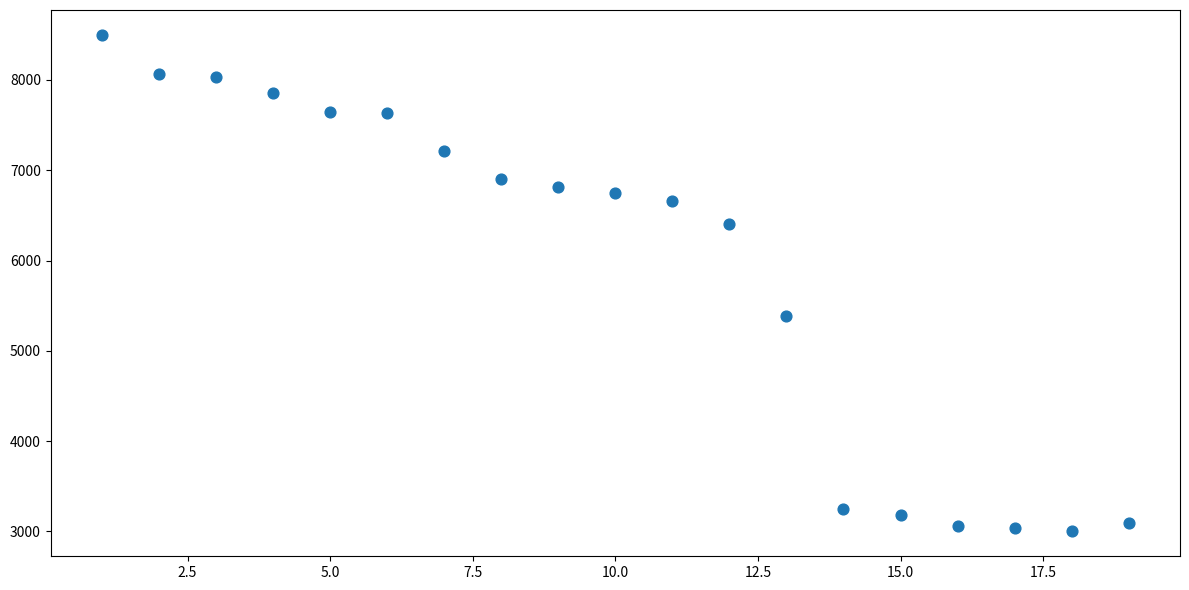

What is the range of X values (max minus min)?

18